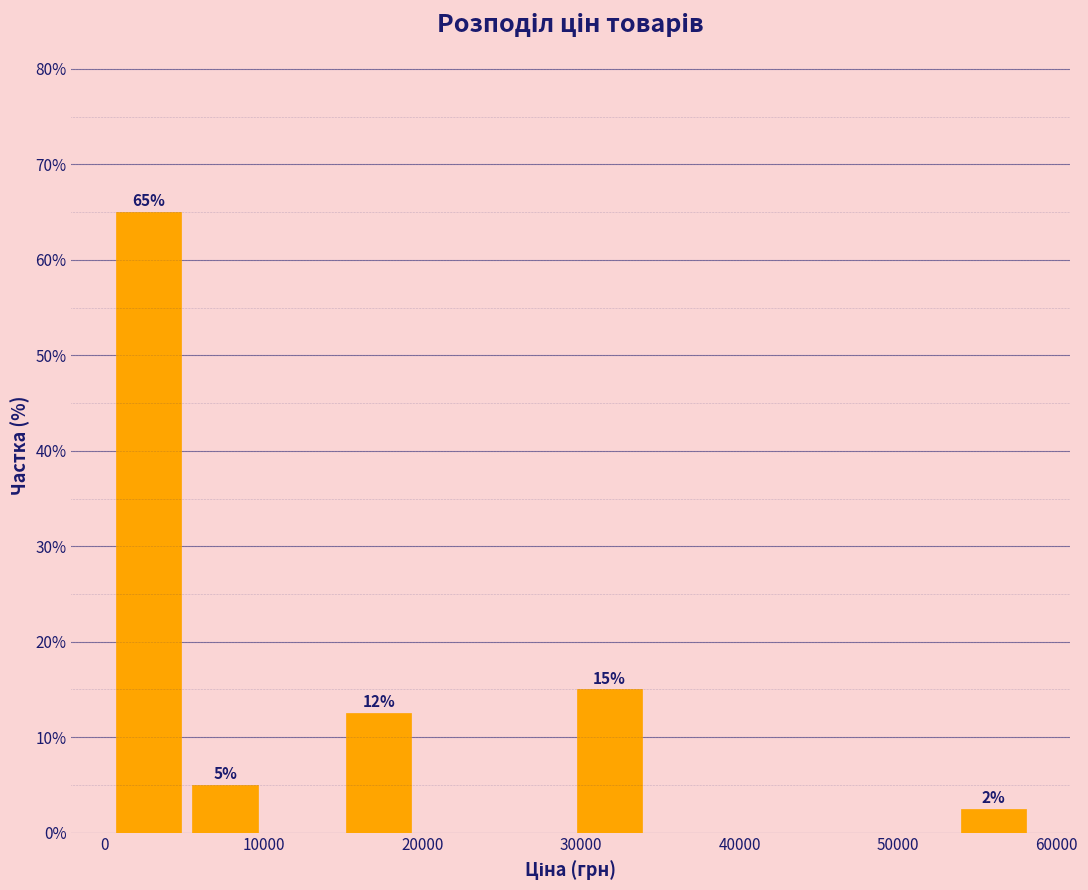

Over which range of the x-axis is the bar tallest?

0 to 5000